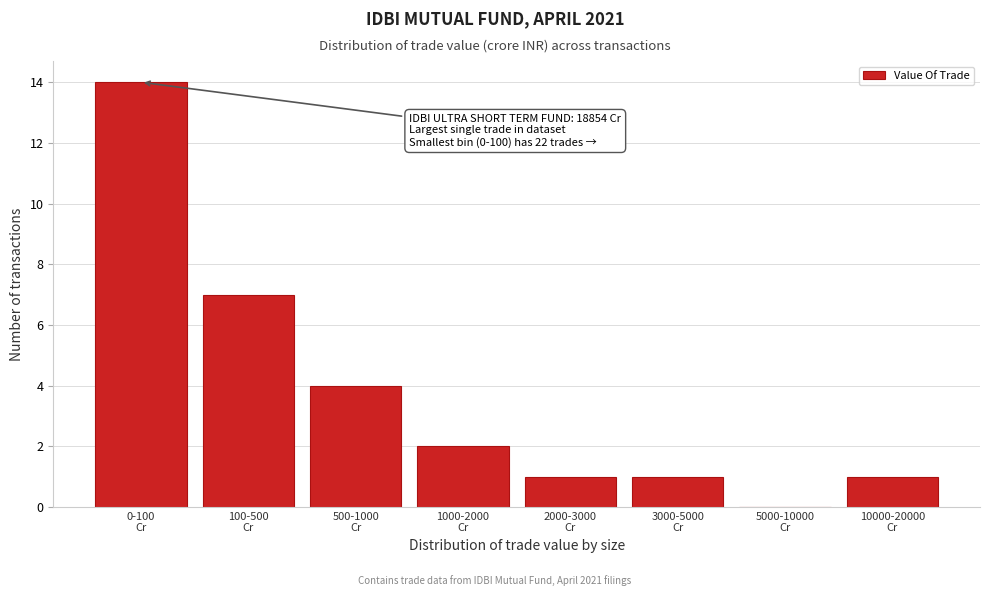

What is the greatest value displayed?

14